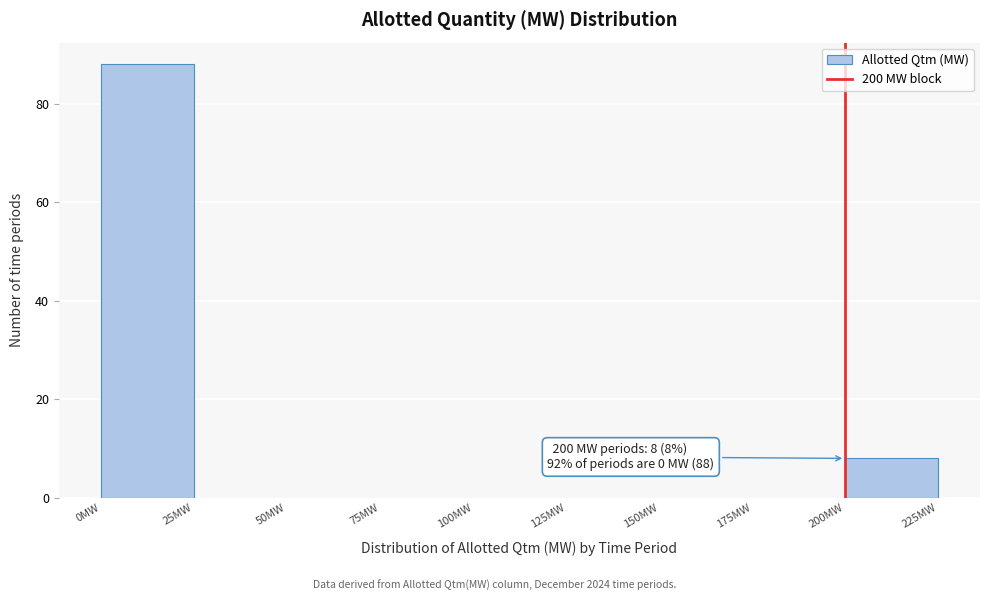

Over which range of the x-axis is the bar tallest?

0 to 25